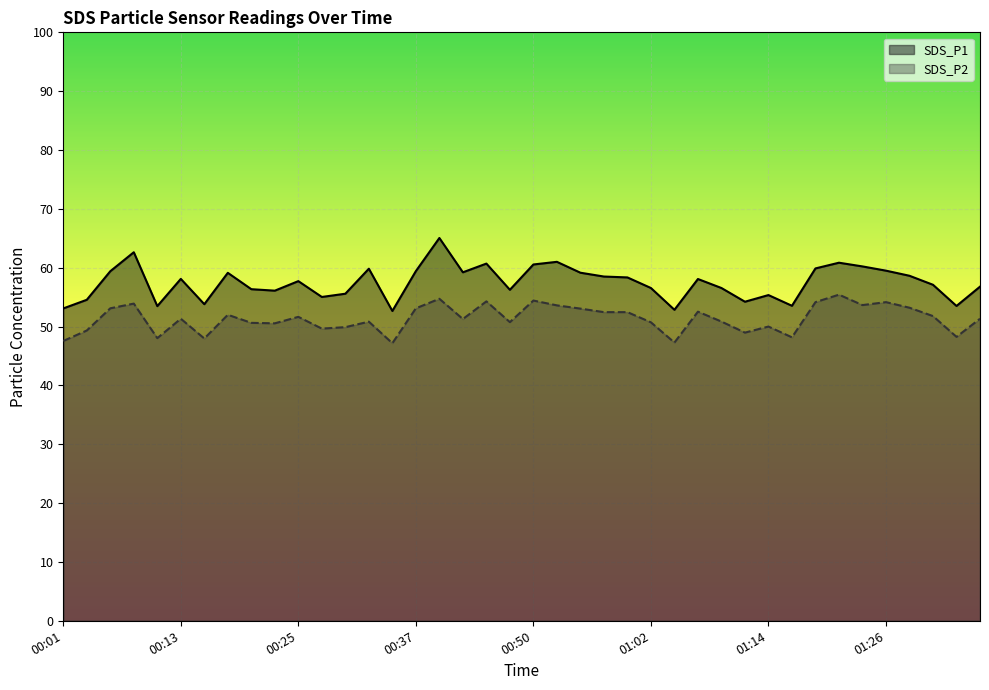

Which category has the lowest value across all series?

00:35